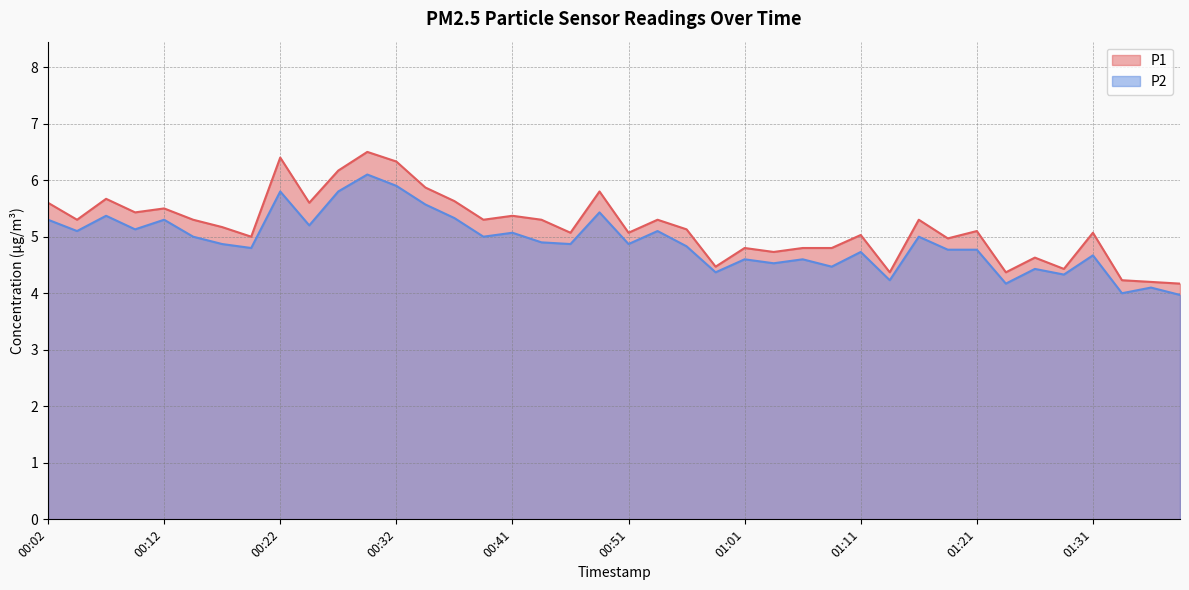

What are all the series names shown in the legend?

P1, P2